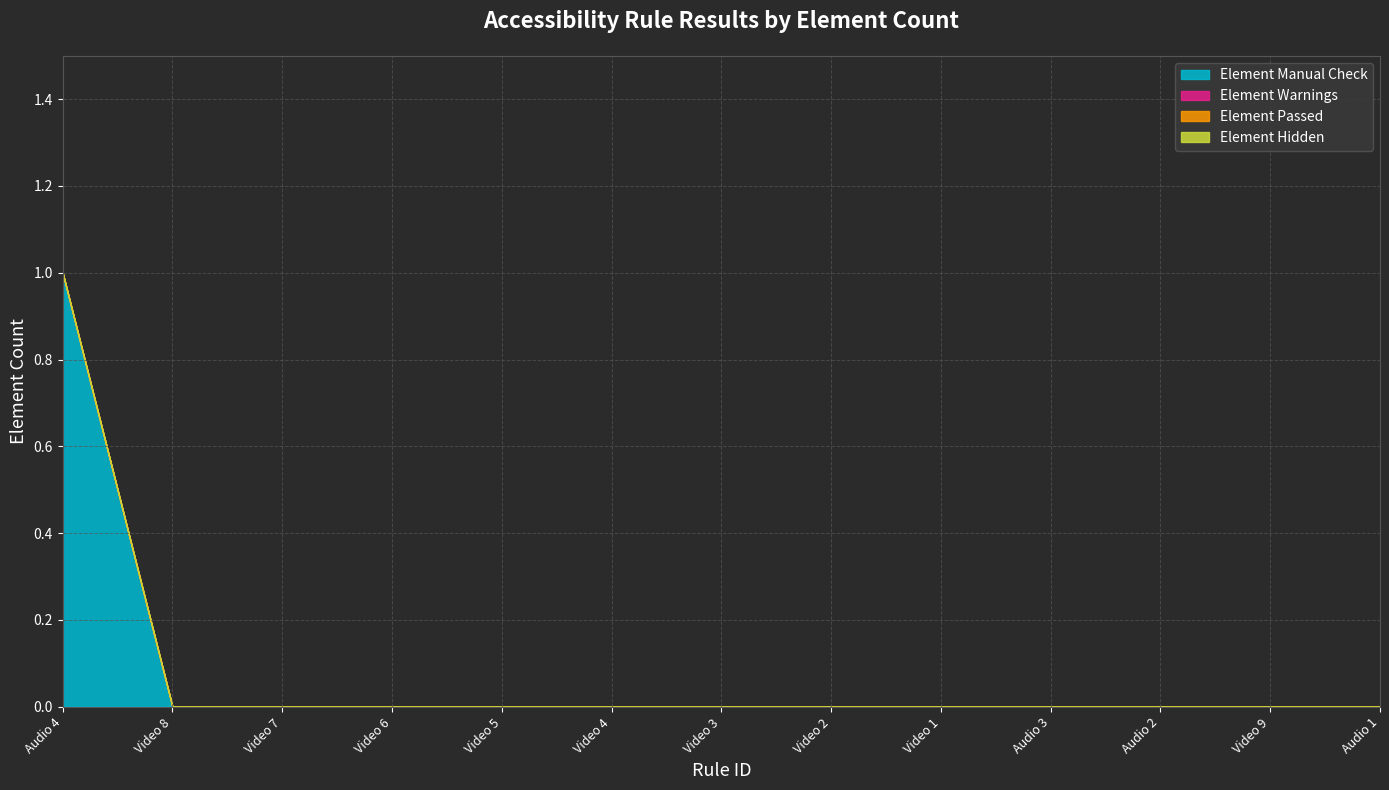

True or false: Element Passed and Element Hidden intersect in this chart.

False